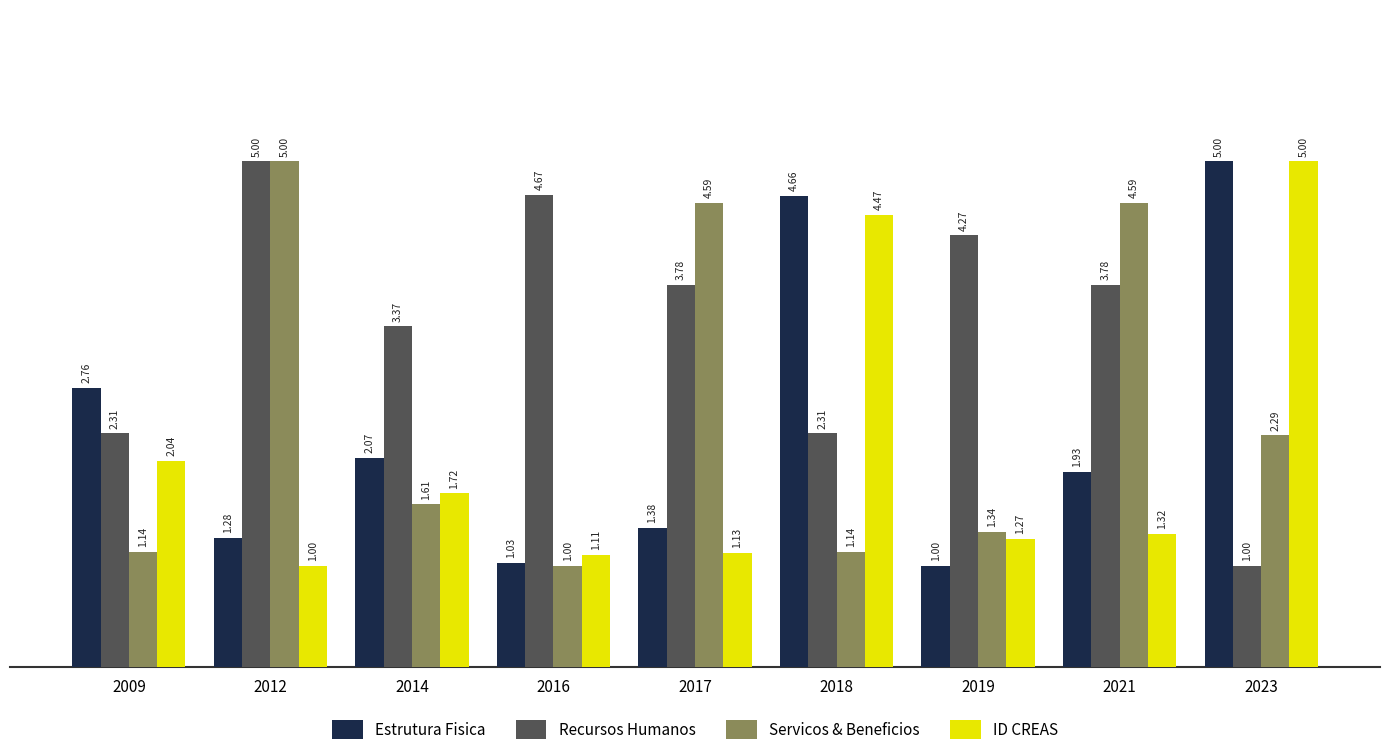

List the labels in order of ID CREAS value, largest first.

2023, 2018, 2009, 2014, 2021, 2019, 2017, 2016, 2012